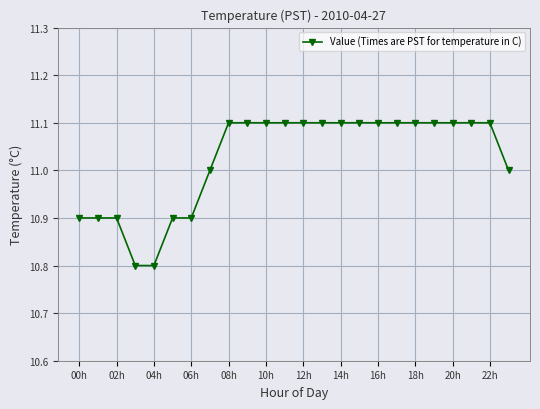

What is the maximum value shown in the chart?

11.1